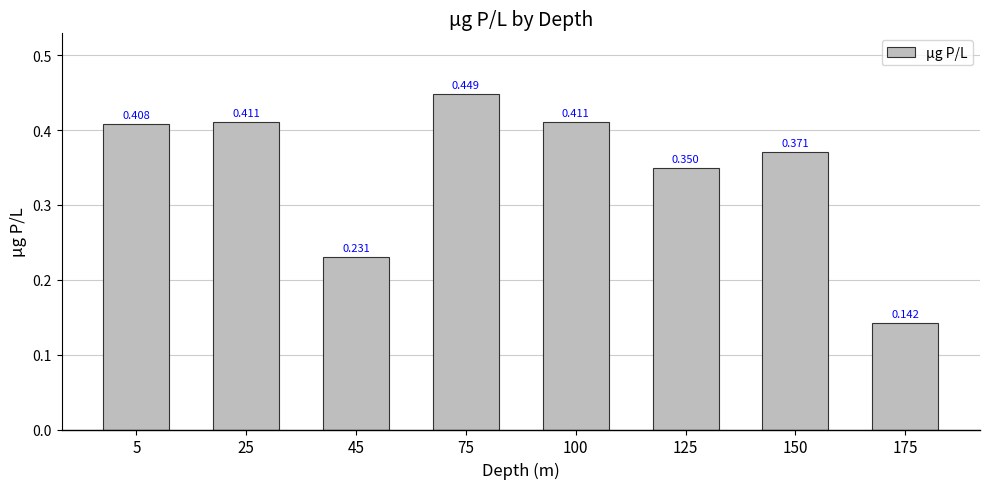

List the labels in order of value, largest first.

75, 25, 100, 5, 150, 125, 45, 175